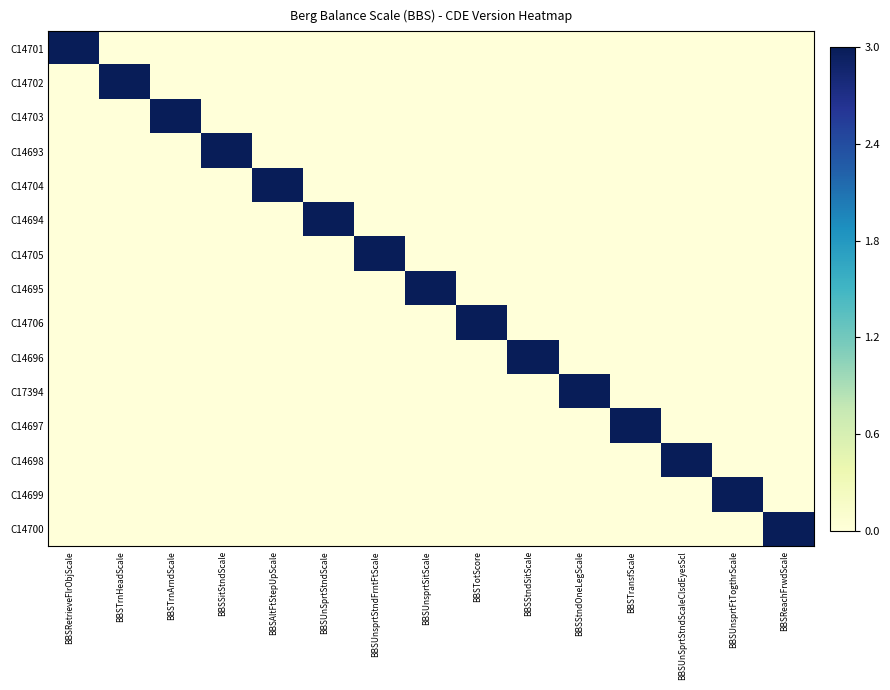

What is the total value across all series at BBSUnsprtSitScale?

3